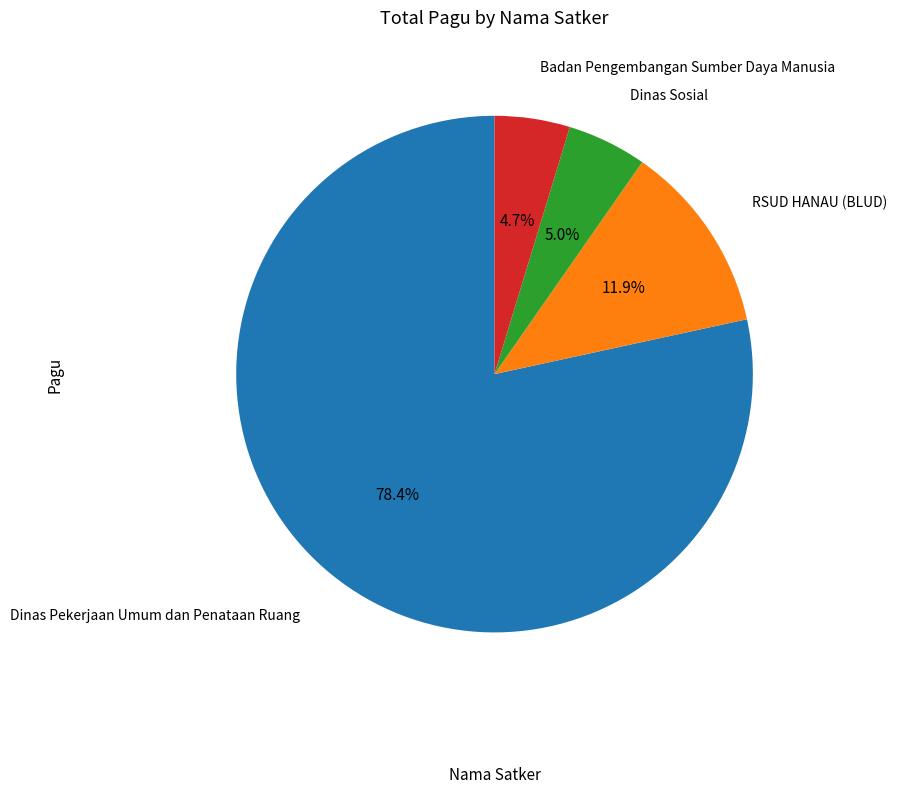

Is there a majority slice in this chart?

Yes